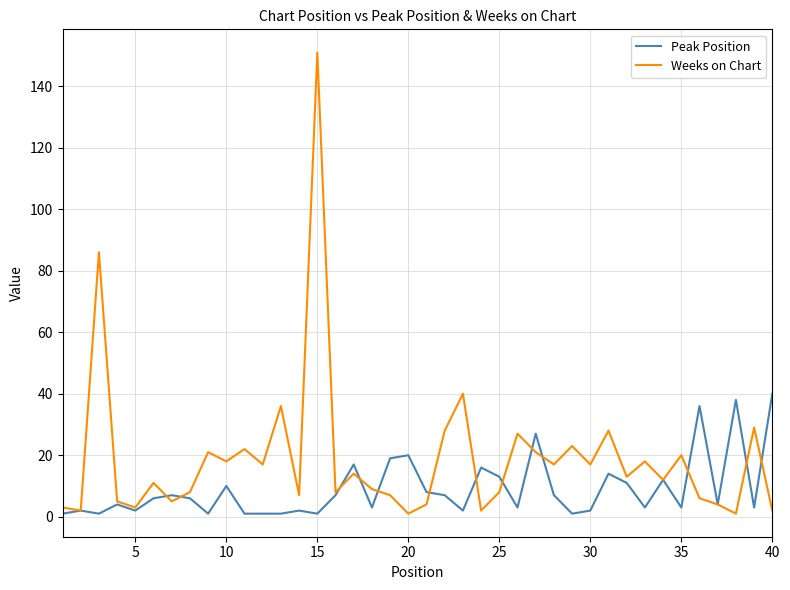

What are all the series names shown in the legend?

Peak Position, Weeks on Chart